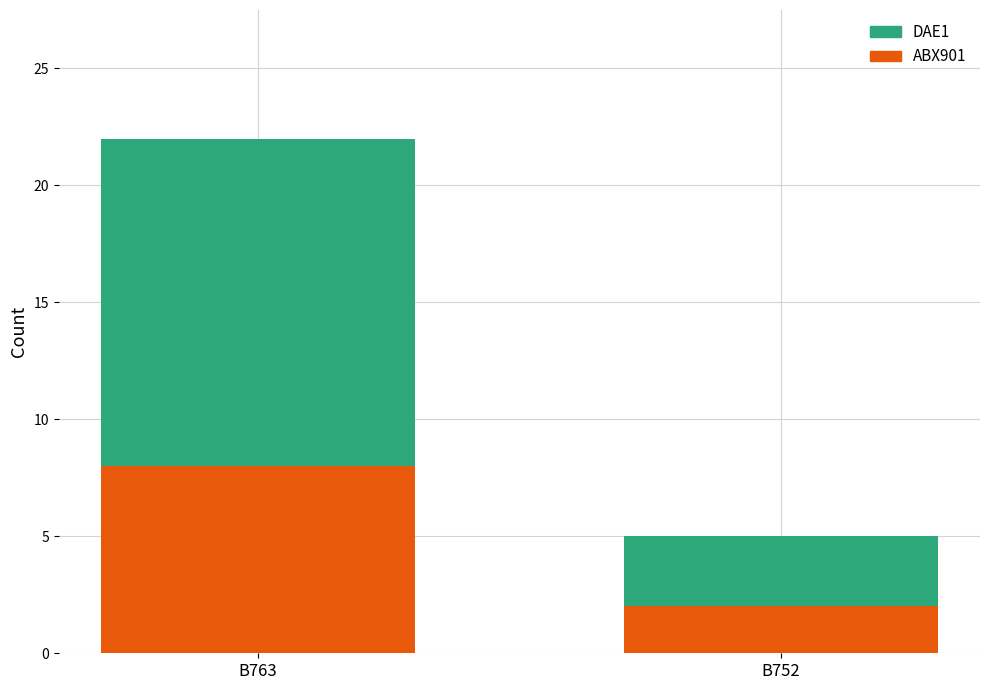

The ABX901 series shows 2 at B752. True or false?

True